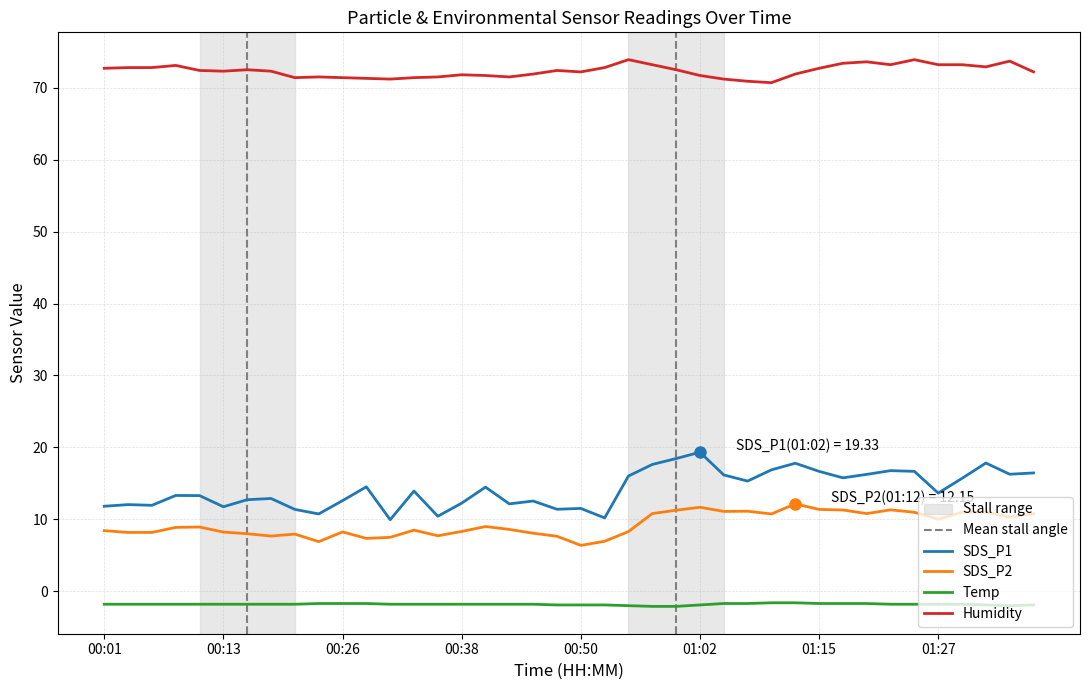

What is the greatest value displayed?

73.9